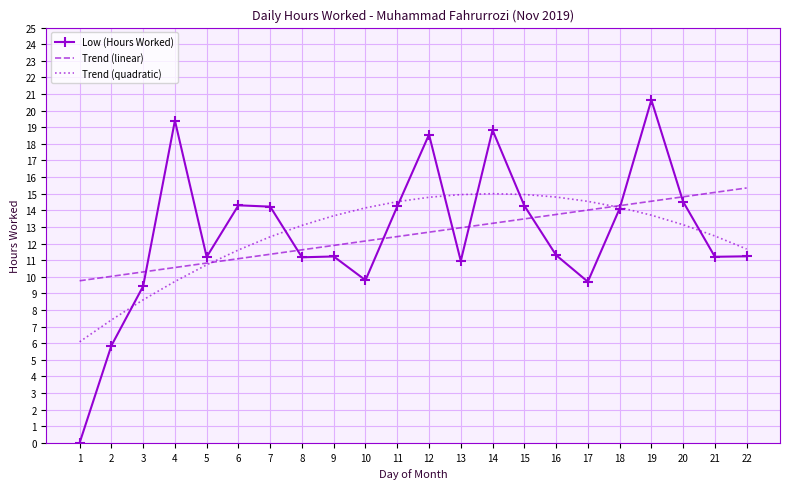

The Trend (linear) series shows 20.8 at 10. True or false?

False